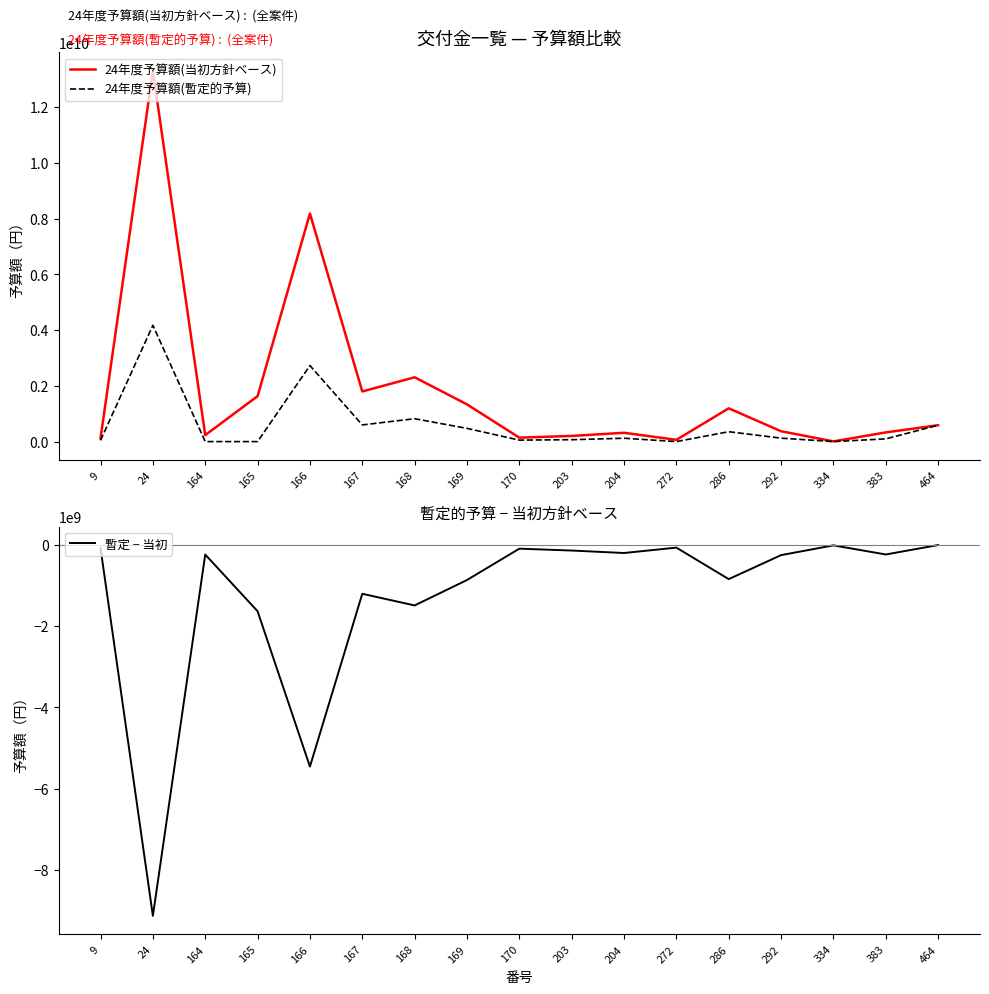

True or false: 暫定 − 当初 has a value of -1907422555 at 166.

False